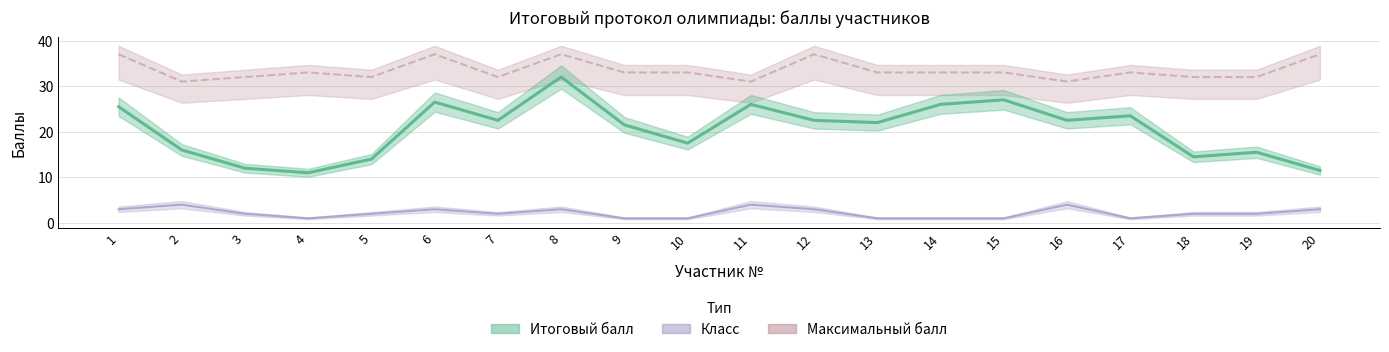

True or false: Итоговый балл and Максимальный балл intersect in this chart.

False